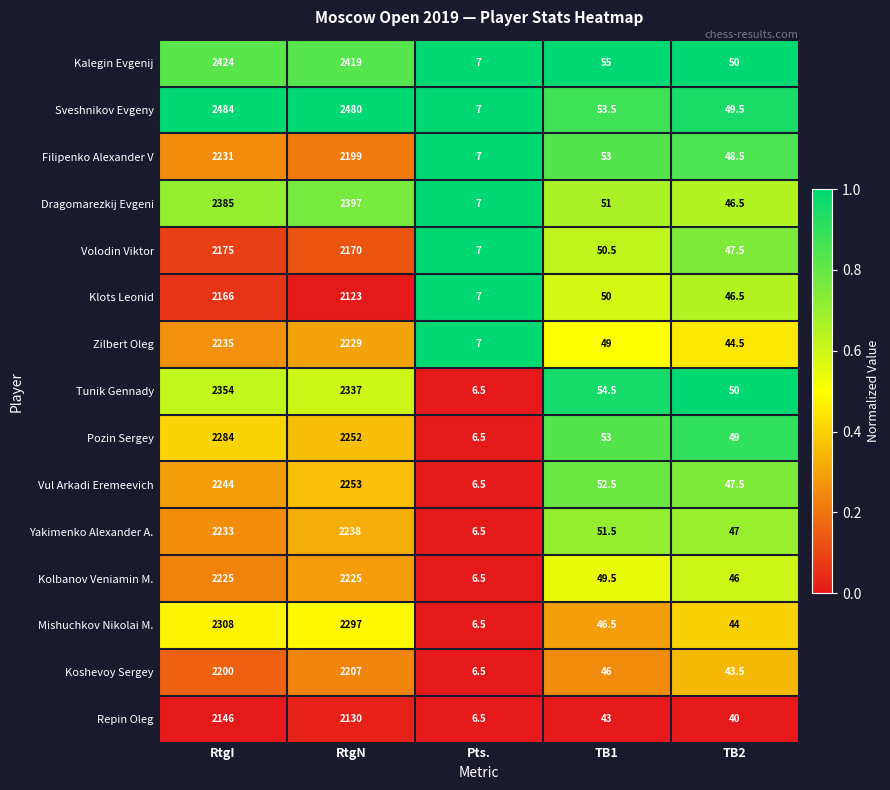

What is the total value across all series at Pts.?

101.0